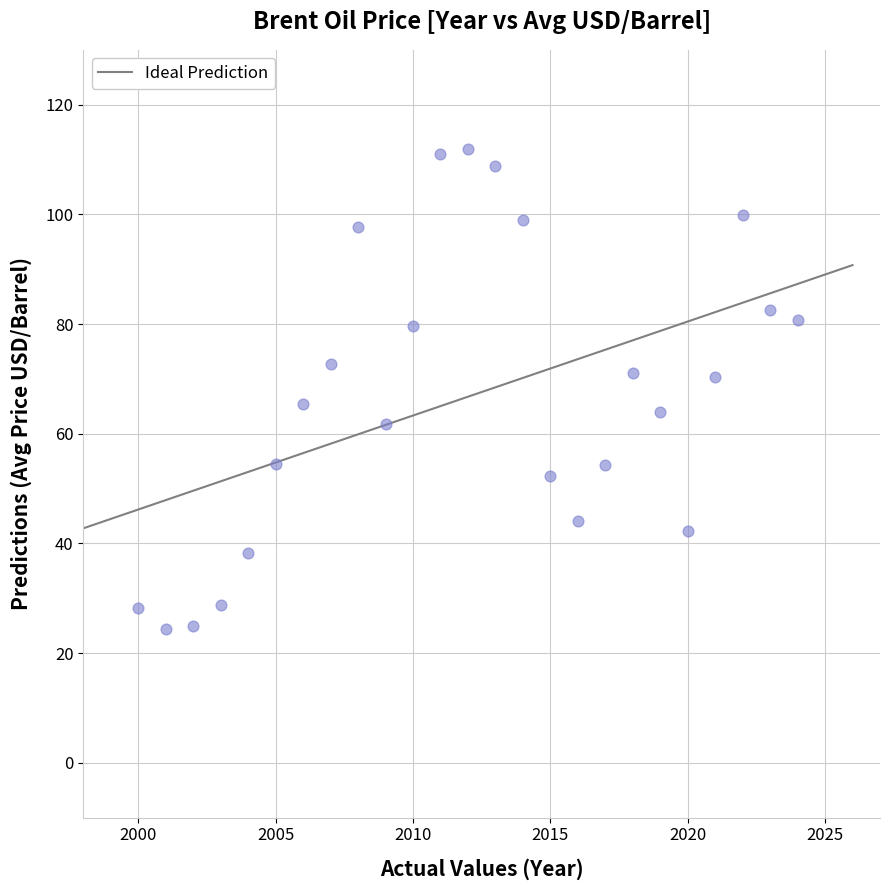

What is the range of X values (max minus min)?

24.0